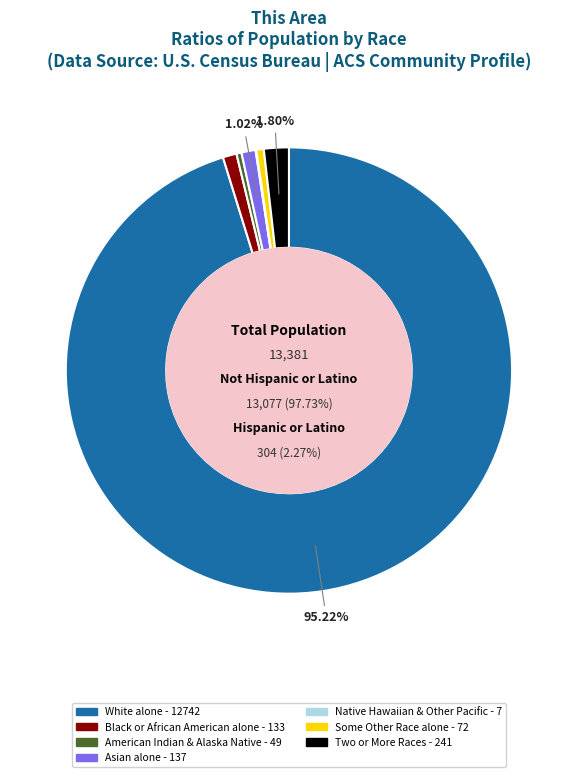

How many slices are in this pie chart?

7